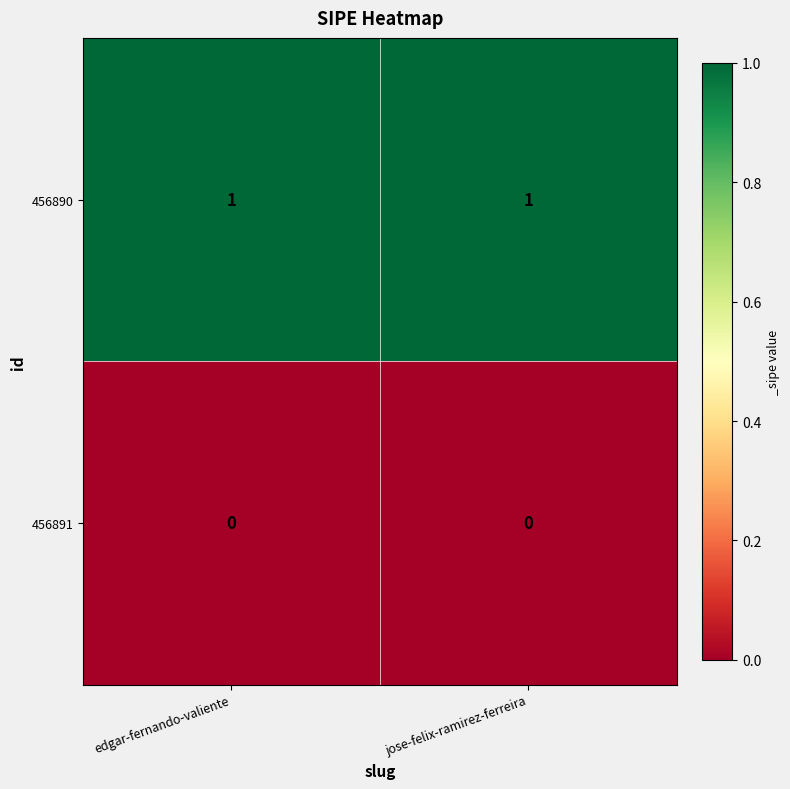

Is the value of 456890 at jose-felix-ramirez-ferreira greater than the value of 456891 at jose-felix-ramirez-ferreira?

Yes